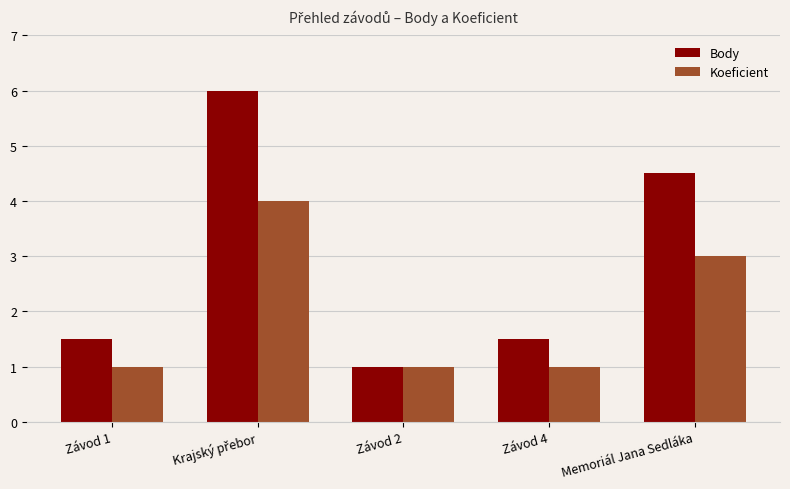

Reading left to right, transcribe all the data shown in this chart.

Body: 1.5	6.0	1.0	1.5	4.5
Koeficient: 1.0	4.0	1.0	1.0	3.0